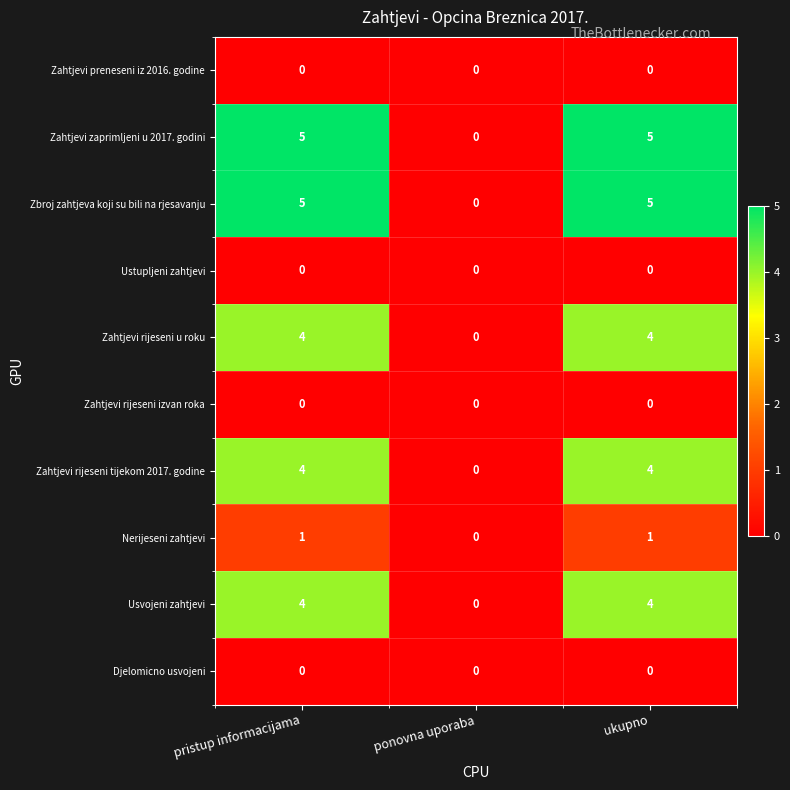

Reading left to right, list all the values displayed in this chart.

Zahtjevi preneseni iz 2016. godine: pristup informacijama=0	ponovna uporaba=0	ukupno=0
Zahtjevi zaprimljeni u 2017. godini: pristup informacijama=5	ponovna uporaba=0	ukupno=5
Zbroj zahtjeva koji su bili na rjesavanju: pristup informacijama=5	ponovna uporaba=0	ukupno=5
Ustupljeni zahtjevi: pristup informacijama=0	ponovna uporaba=0	ukupno=0
Zahtjevi rijeseni u roku: pristup informacijama=4	ponovna uporaba=0	ukupno=4
Zahtjevi rijeseni izvan roka: pristup informacijama=0	ponovna uporaba=0	ukupno=0
Zahtjevi rijeseni tijekom 2017. godine: pristup informacijama=4	ponovna uporaba=0	ukupno=4
Nerijeseni zahtjevi: pristup informacijama=1	ponovna uporaba=0	ukupno=1
Usvojeni zahtjevi: pristup informacijama=4	ponovna uporaba=0	ukupno=4
Djelomicno usvojeni: pristup informacijama=0	ponovna uporaba=0	ukupno=0